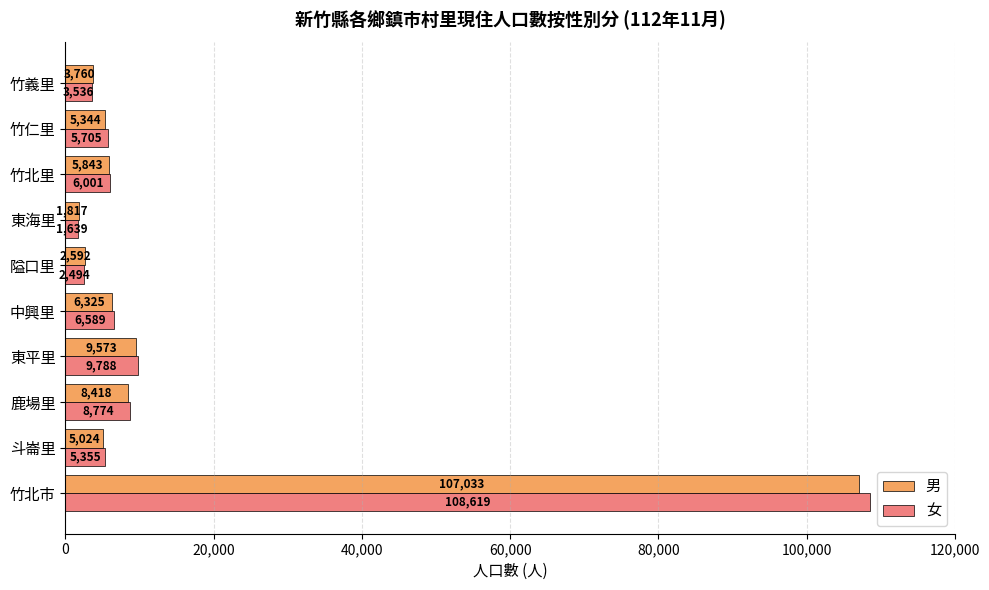

Where is 女 nearest to the value 55129?

東平里